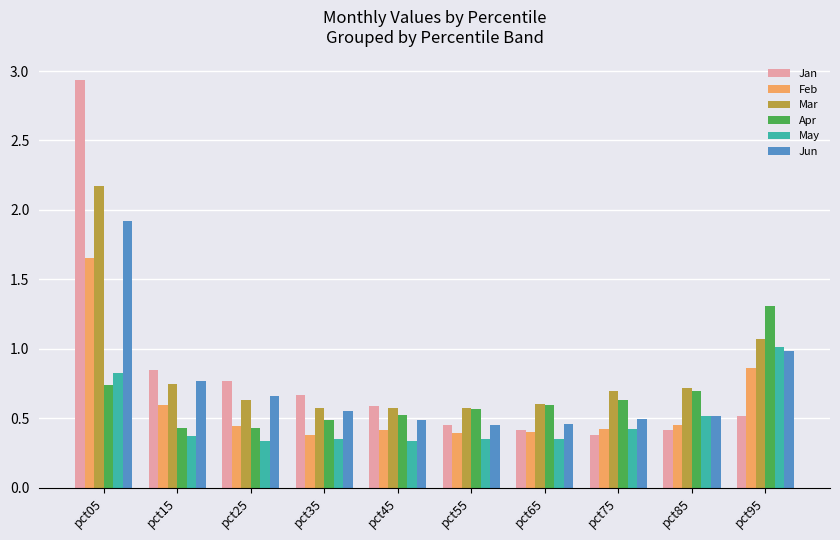

Which category has the highest value in the Feb series?

pct05